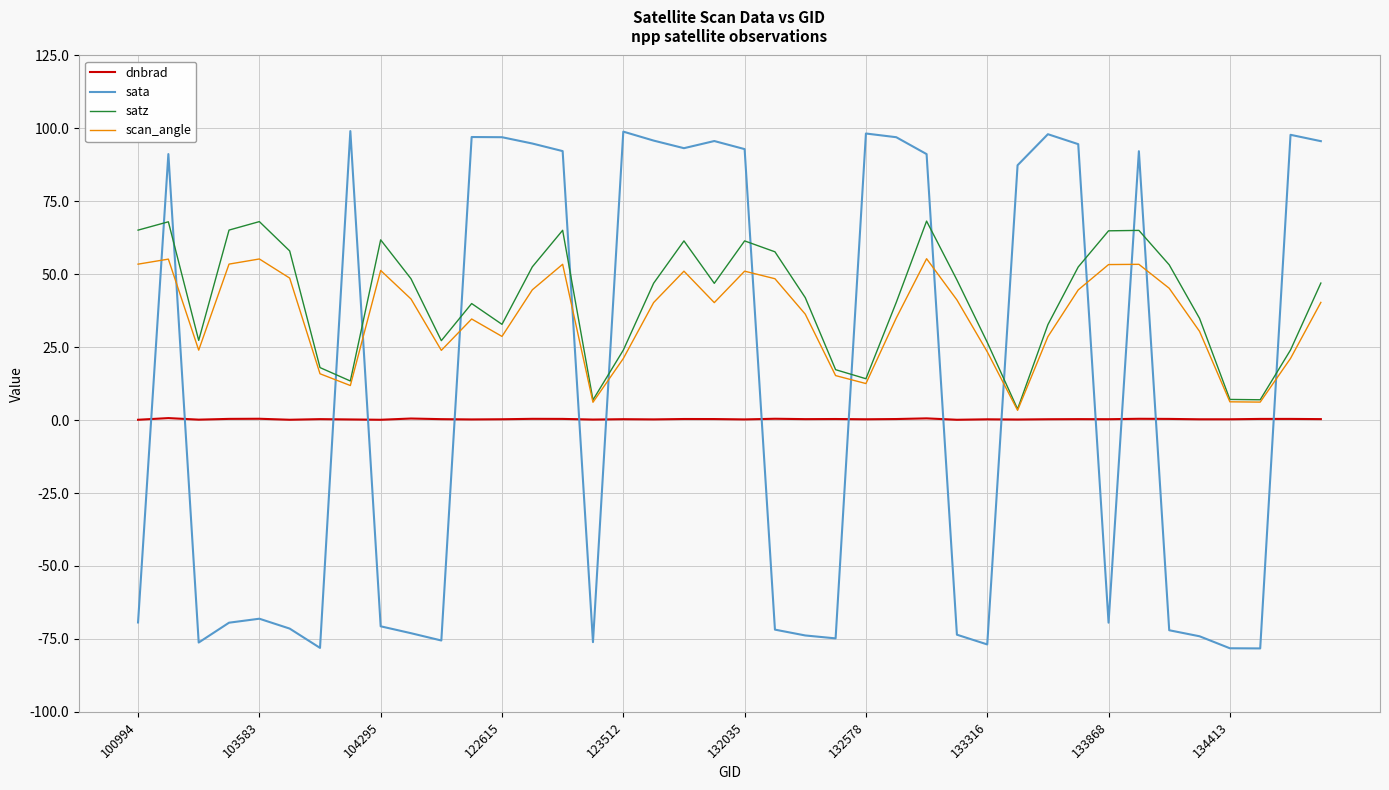

True or false: scan_angle and sata cross at least once.

True